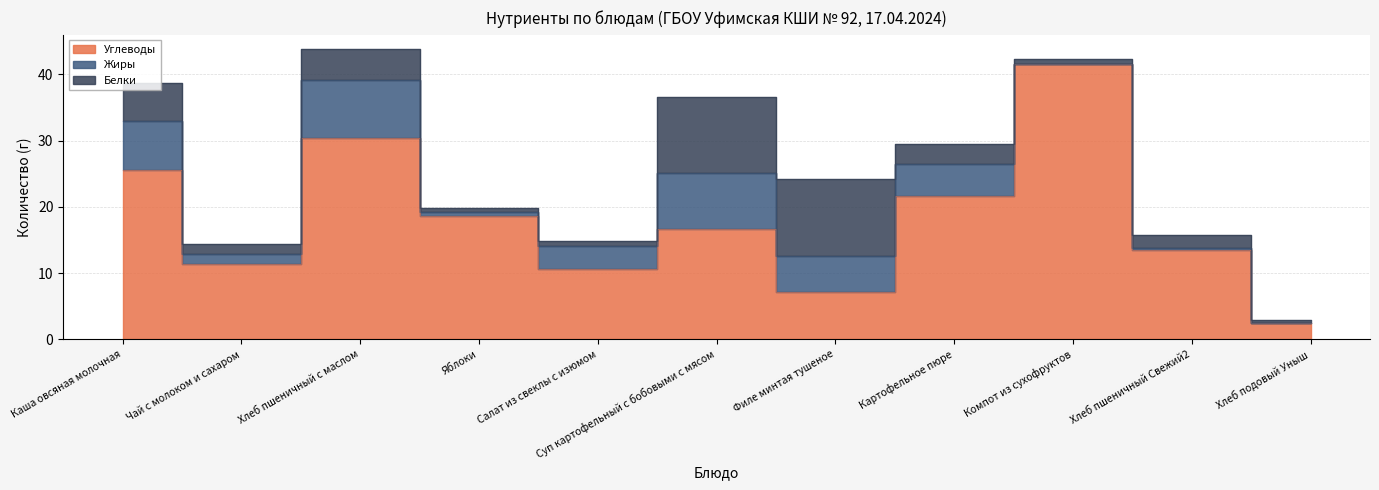

The Углеводы series shows 2.7 at Салат из свеклы с изюмом. True or false?

False